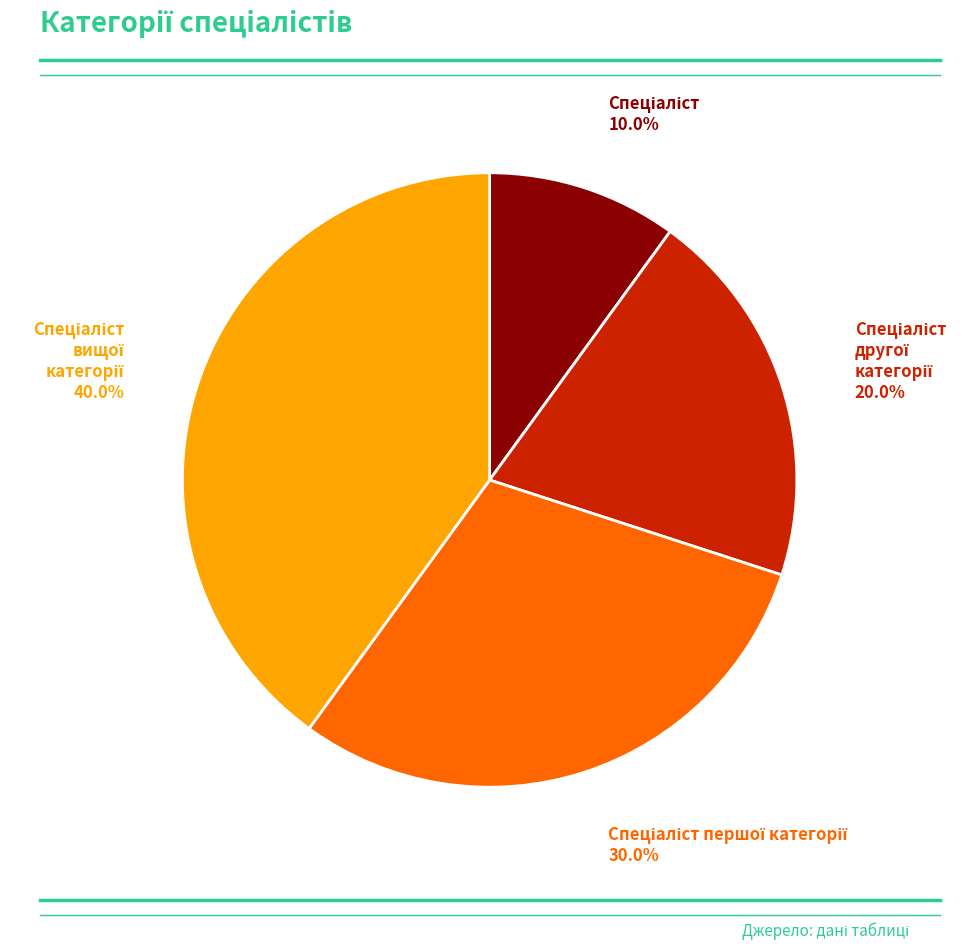

Does any single category account for the majority?

No